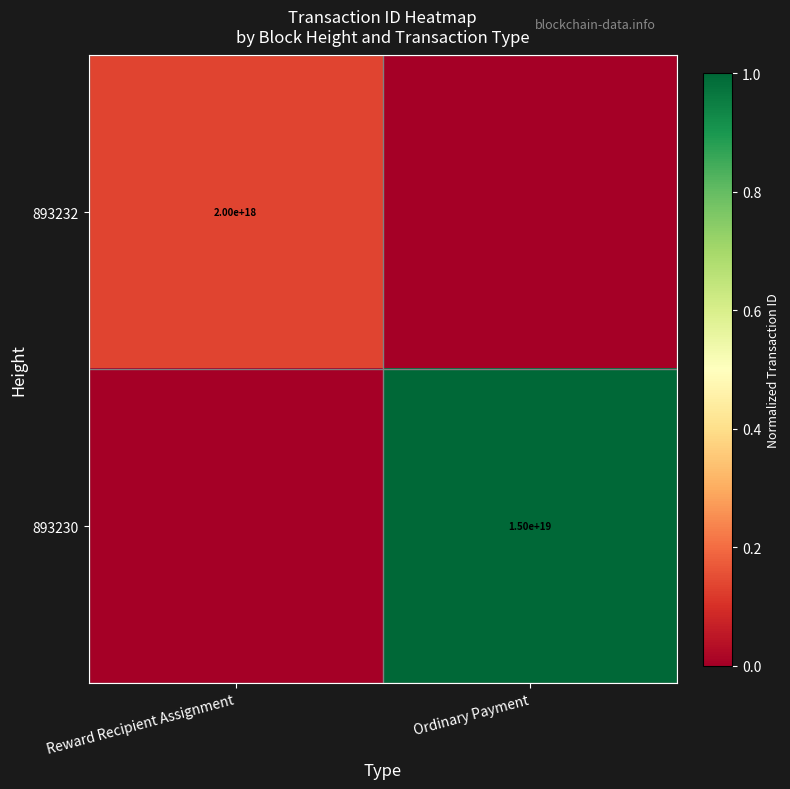

True or false: 893232 has a value of 1248694664621117184 at Reward Recipient Assignment.

False